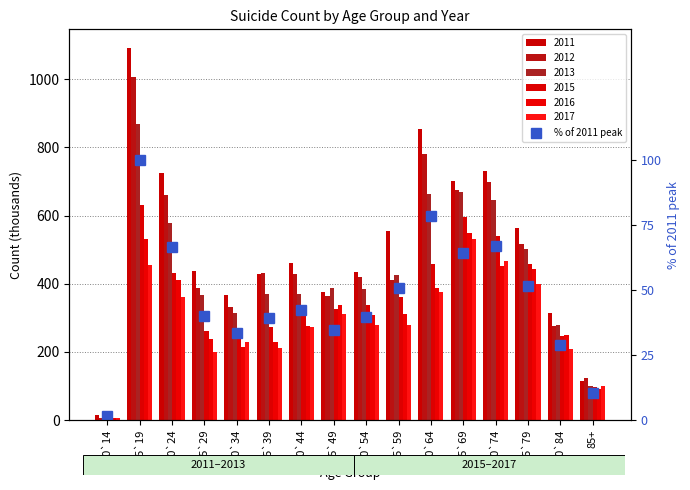

Rank the categories by value from highest to lowest.

15`19, 60`64, 70`74, 20`24, 65`69, 75`79, 55`59, 40`44, 25`29, 50`54, 35`39, 45`49, 30`34, 80`84, 85+, 10`14